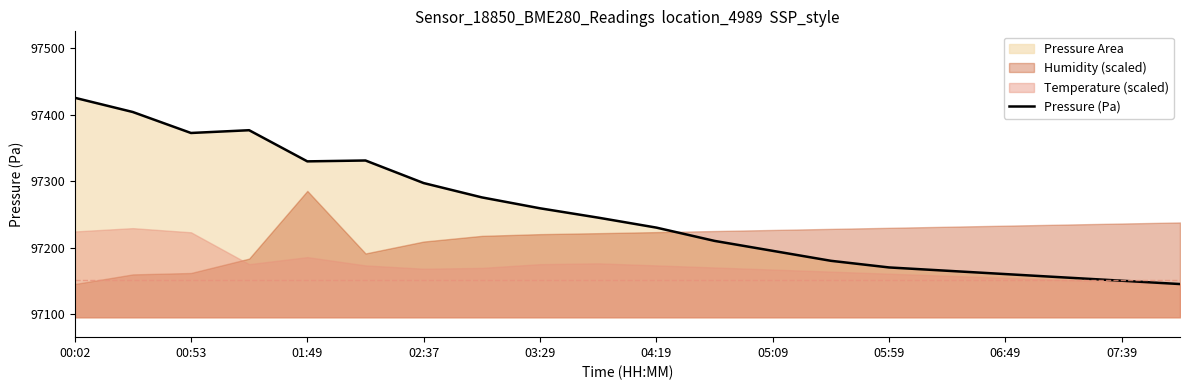

What is the greatest value displayed?

97425.6